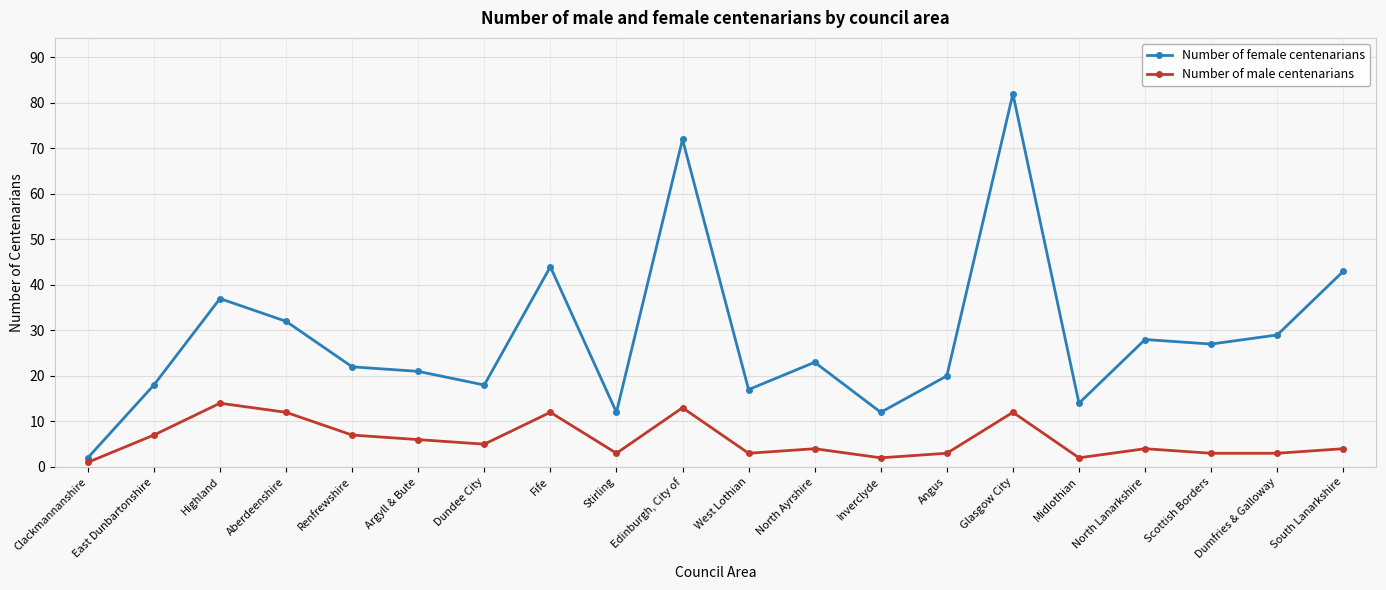

What is the difference between the highest and lowest values at Angus?

17